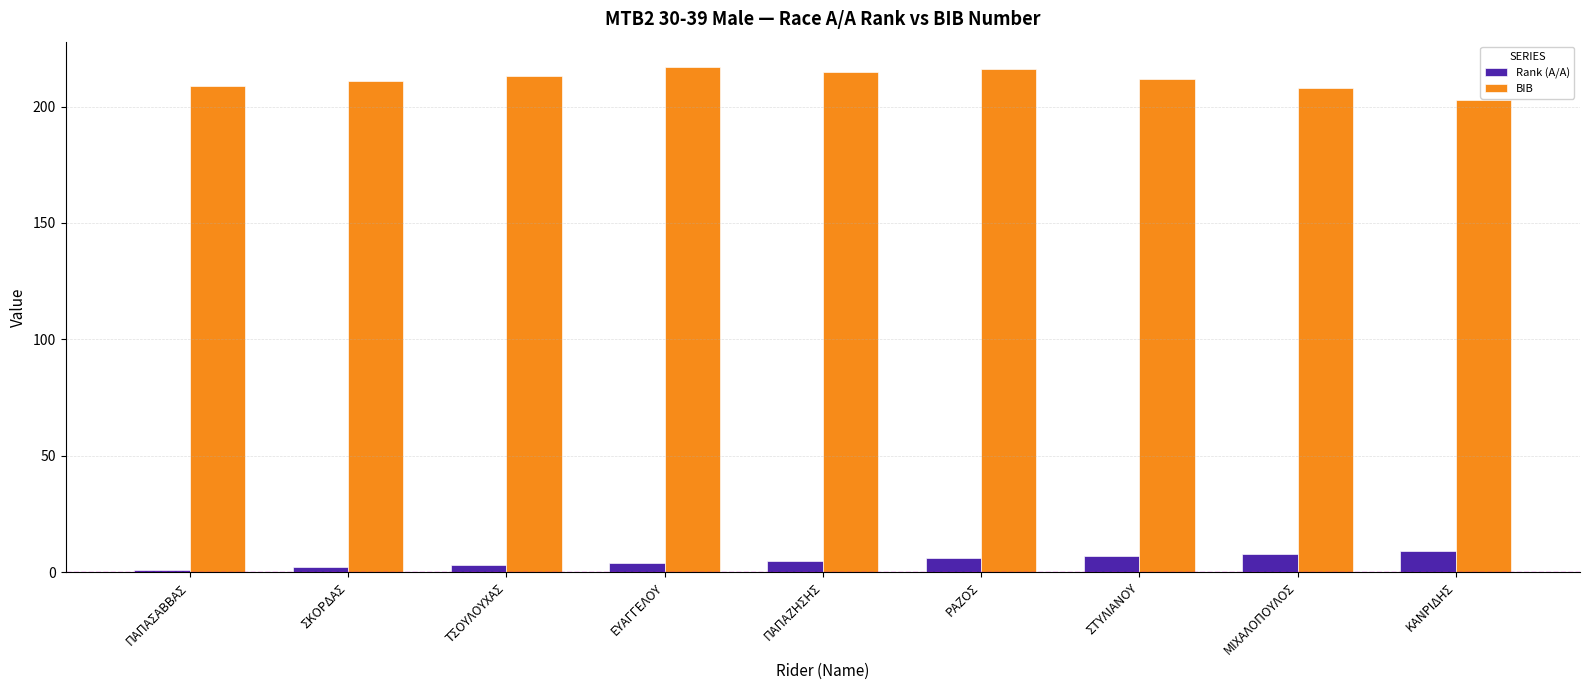

How many series are shown in this chart?

2